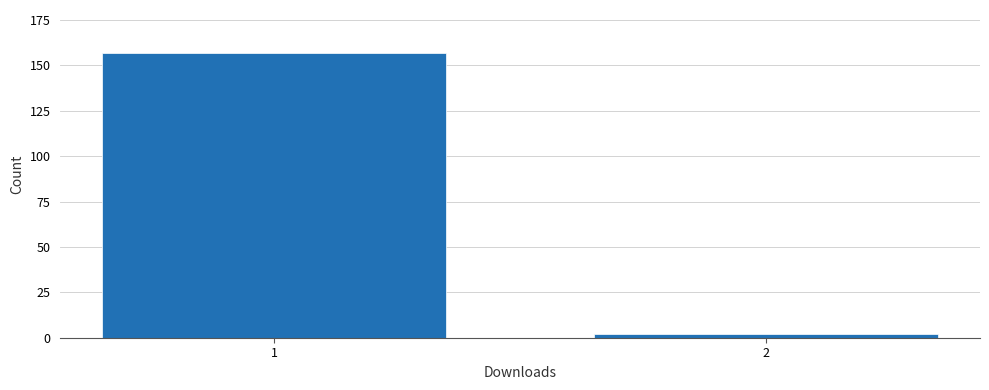

Reading left to right, what are all the values shown in this chart?

157	2